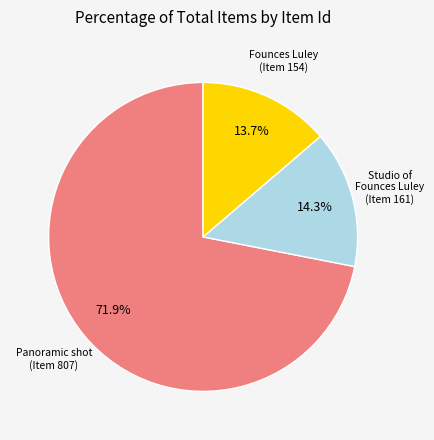

Is there a majority slice in this chart?

Yes